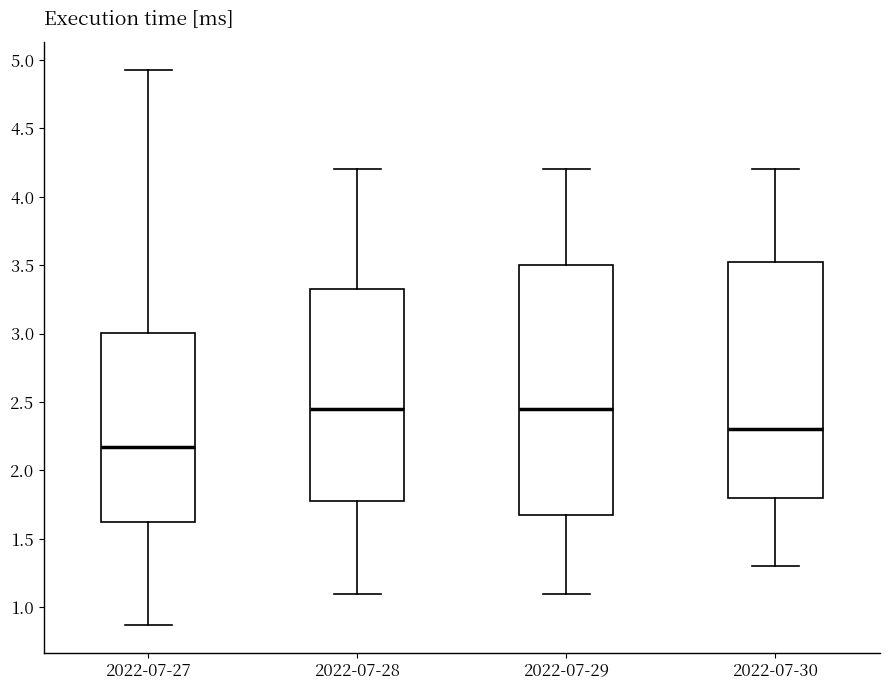

Where does the lower whisker of the box for 2022-07-27 end on the y-axis? The values are not printed on the chart, so give them approximately, as read against the axis.

0.85